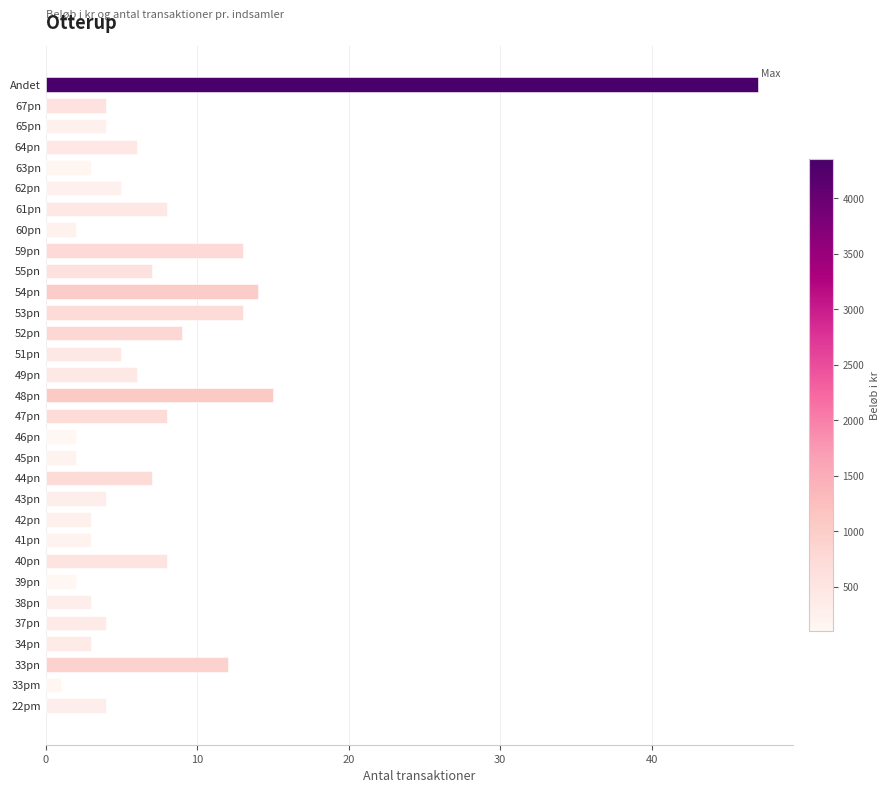

What is the minimum value shown in the chart?

1